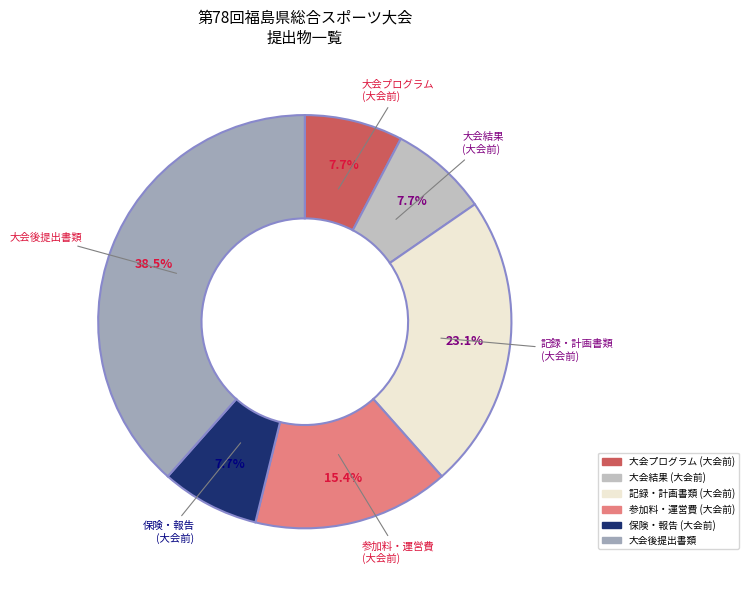

Is there any slice that represents more than half of the pie?

No